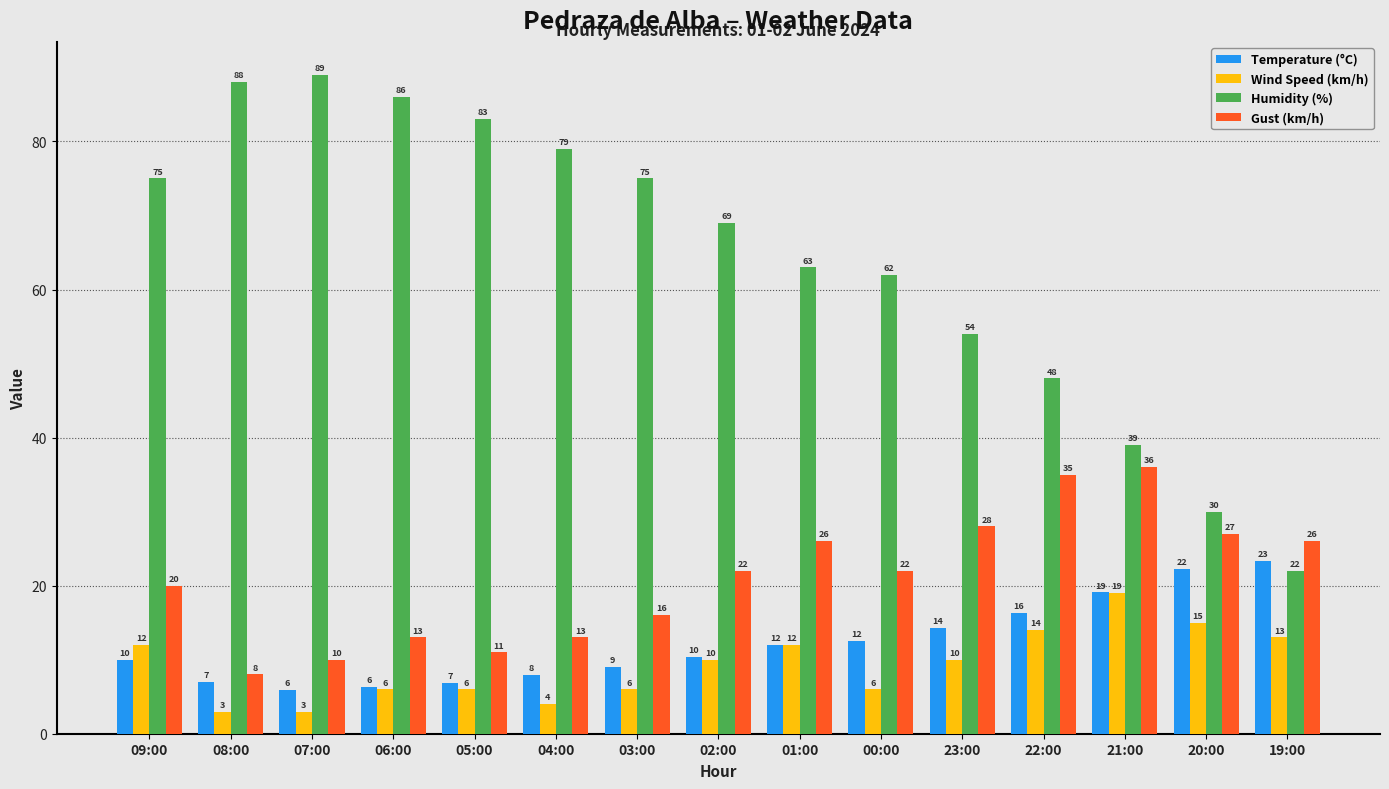

Is the value of Humidity (%) at 03:00 greater than the value of Gust (km/h) at 06:00?

Yes